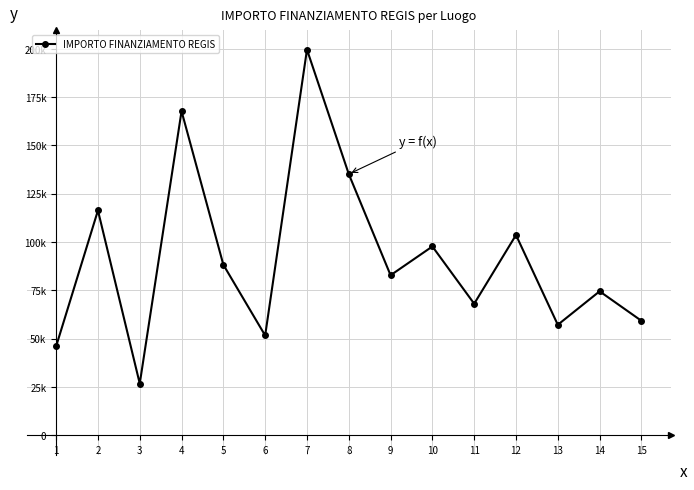

List the labels in order of value, smallest first.

3, 1, 6, 13, 15, 11, 14, 9, 5, 10, 12, 2, 8, 4, 7